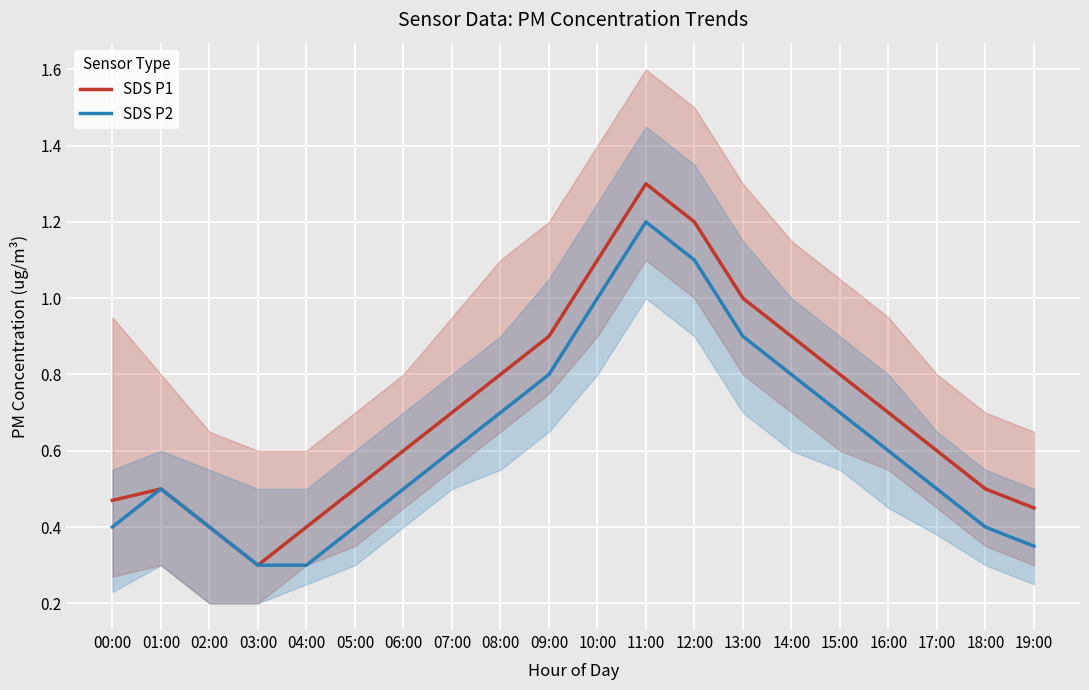

Which series has the largest range (max minus min)?

SDS P1